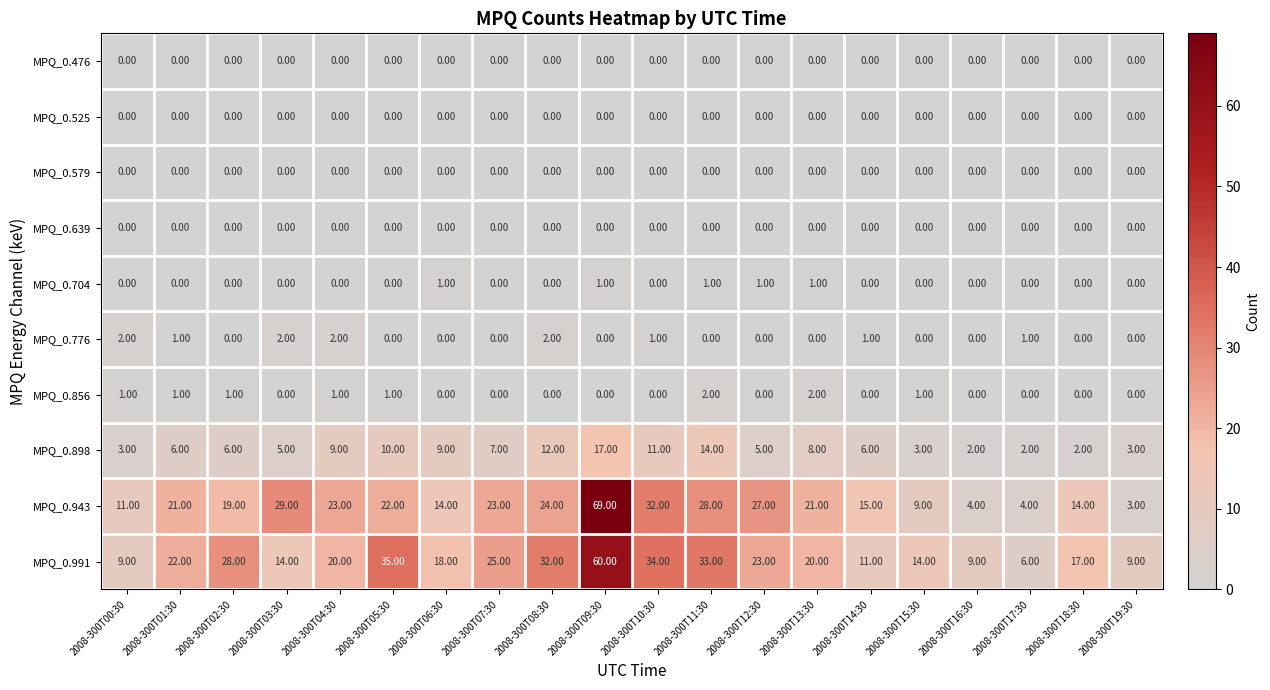

Between 2008-300T04:30 and 2008-300T16:30, which series saw the biggest shift?

MPQ_0.943